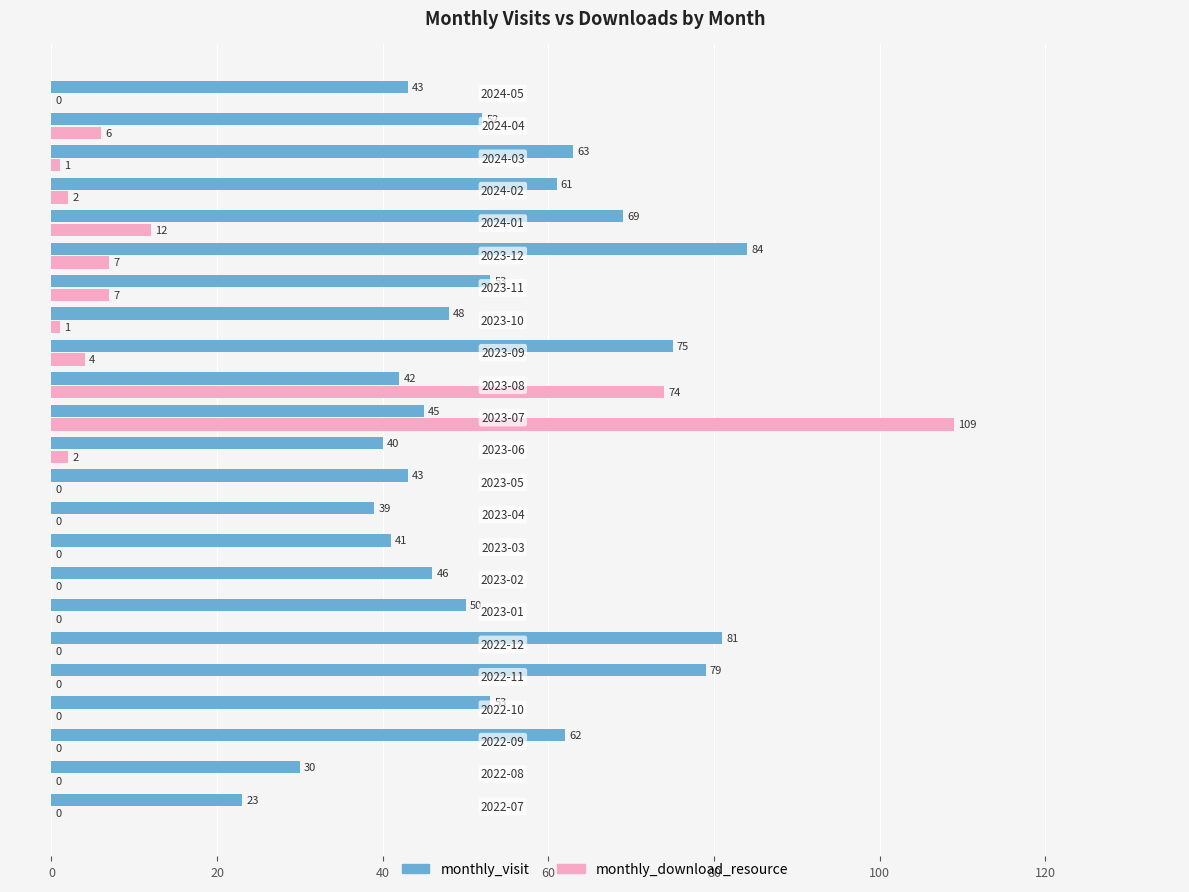

What is the sum of all monthly_download_resource values?

225